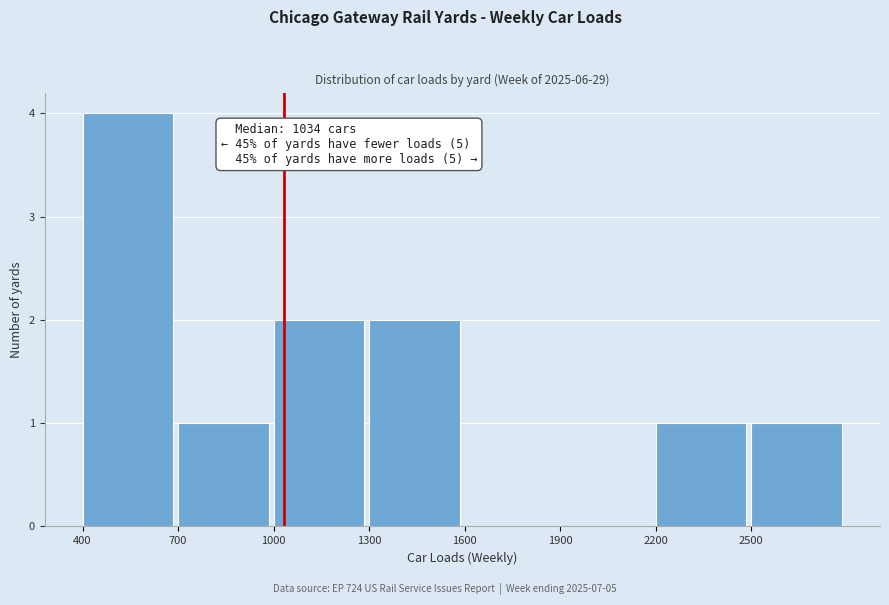

Over which range of the x-axis is the bar tallest?

400 to 700